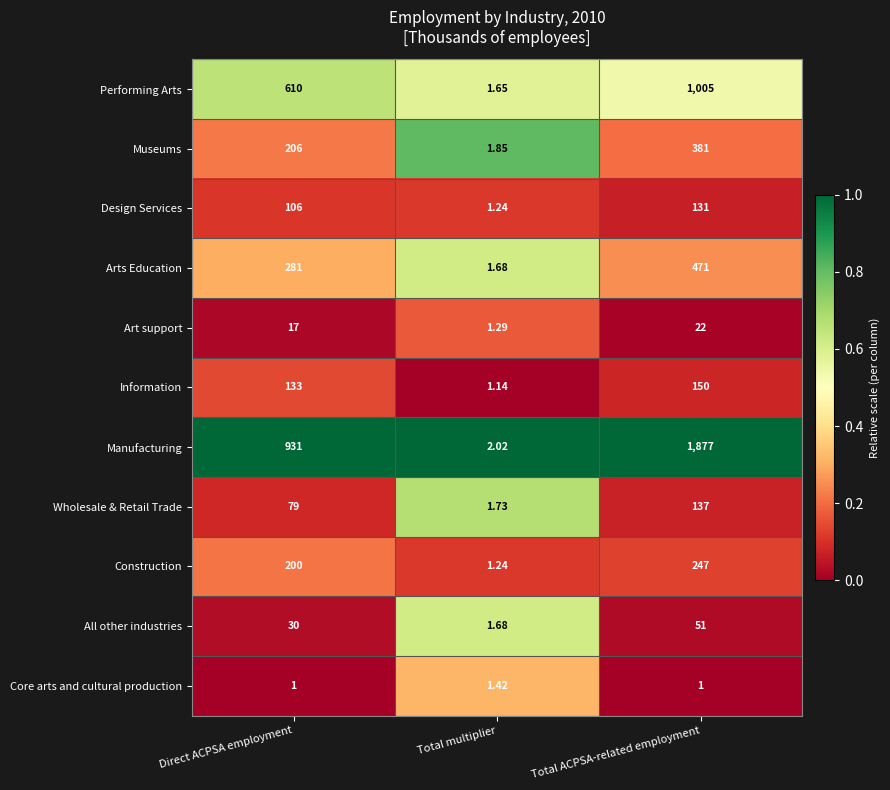

Count the number of categories in the chart.

3